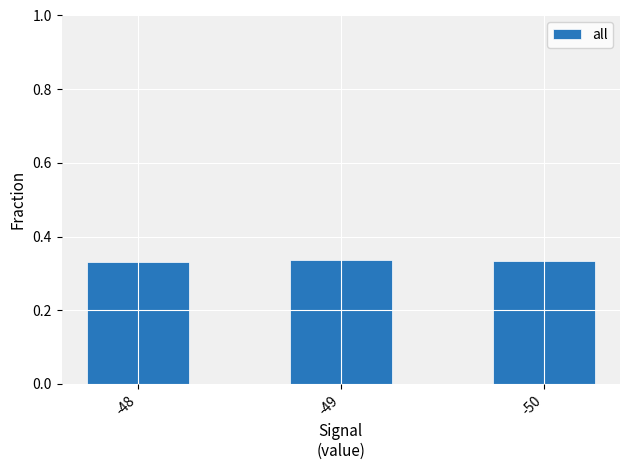

What is the sum of the values at -50 and -48?

0.7